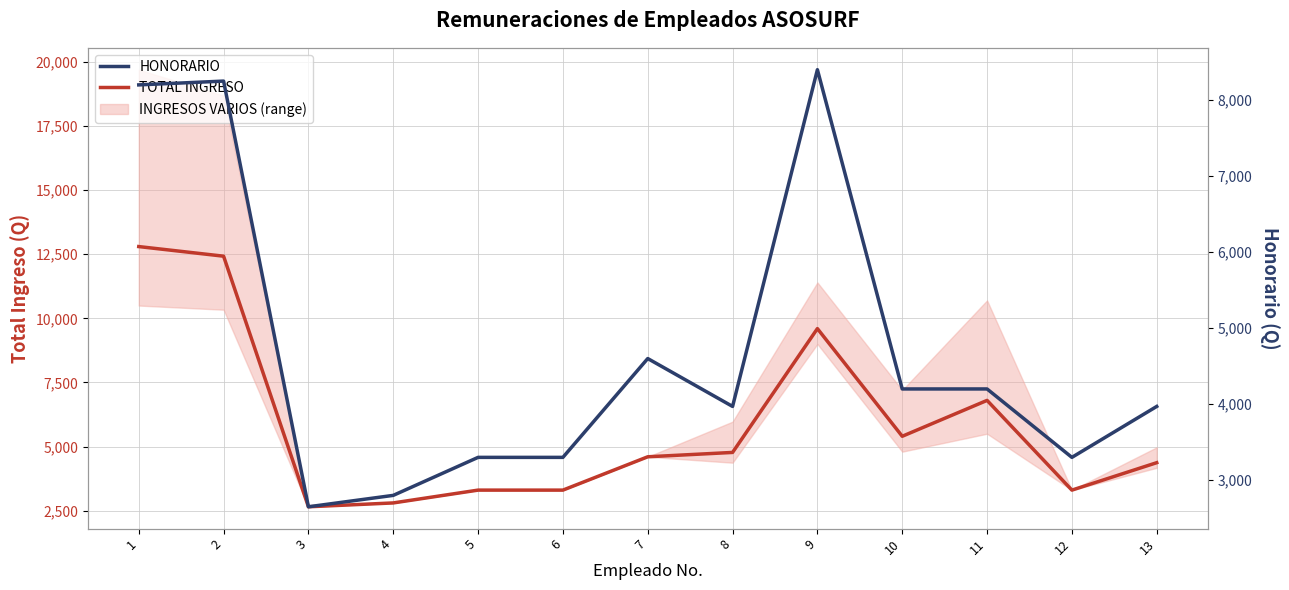

What is the smallest value displayed?

2650